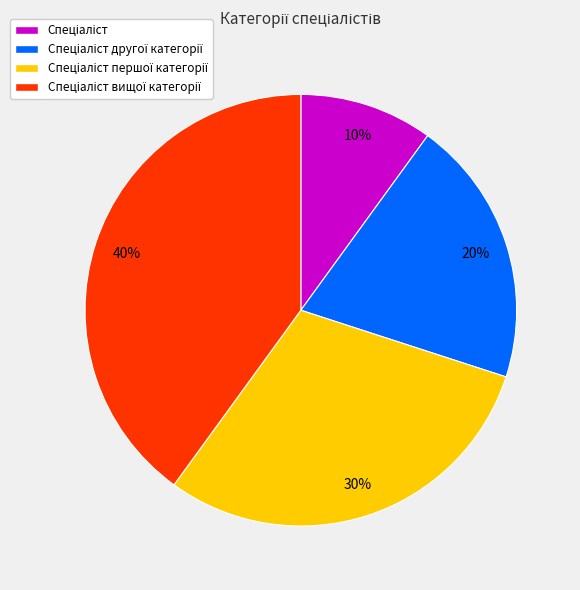

To the nearest percent, what is the average slice percentage?

25%